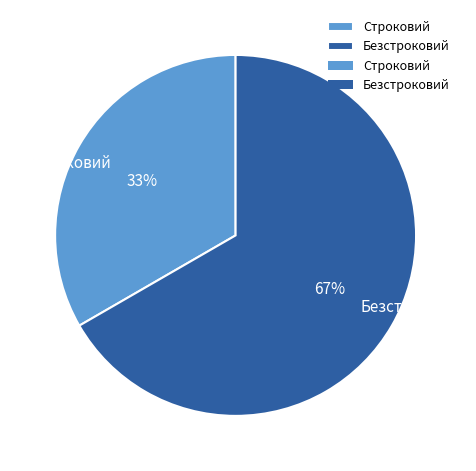

To the nearest percent, what percentage of the pie is Безстроковий?

67%